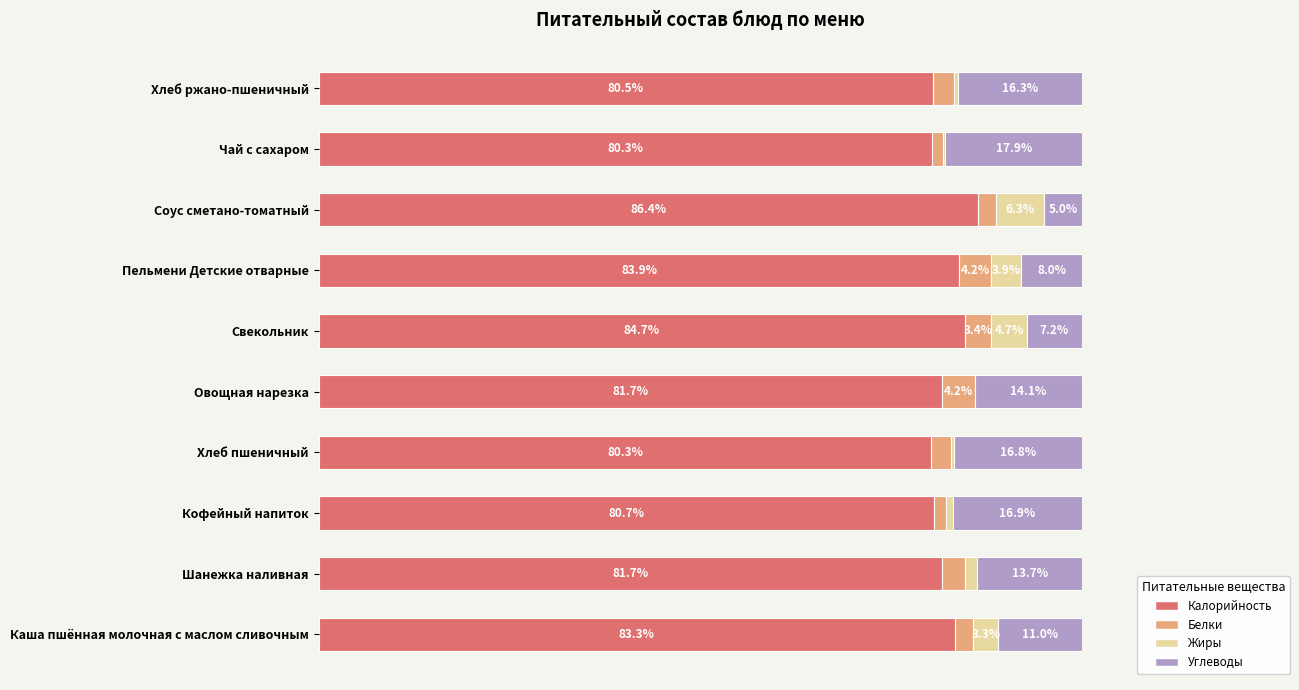

At which label is Калорийность closest to 83?

Каша пшённая молочная с маслом сливочным